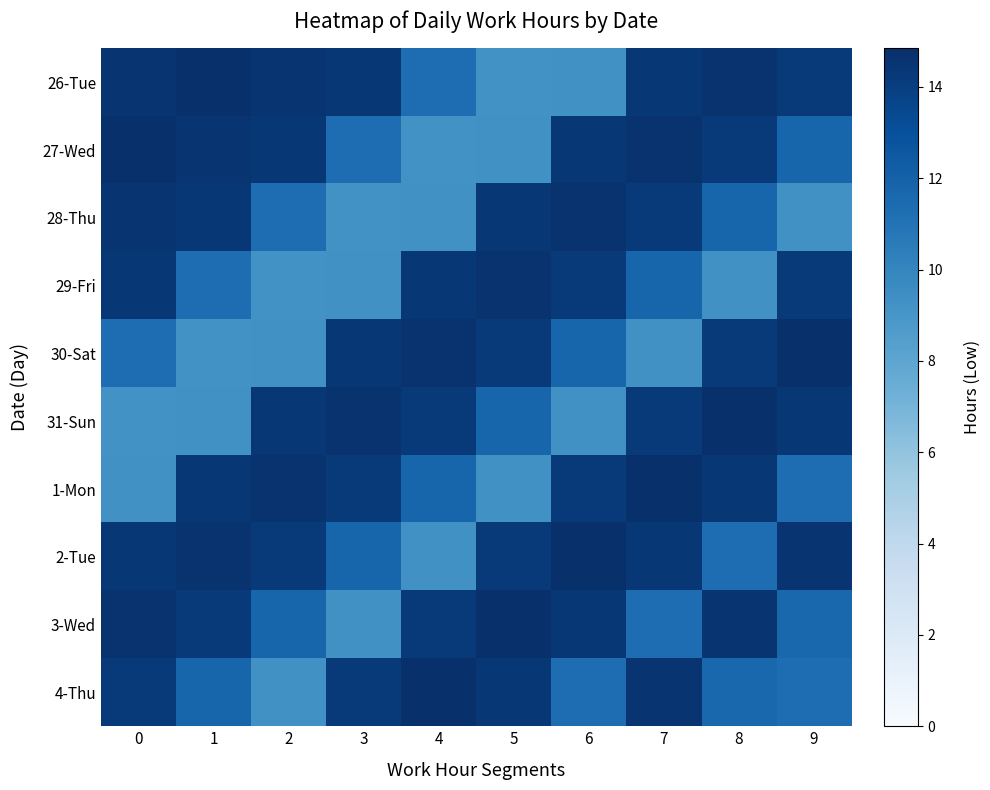

At 0, list the series in order from largest to smallest.

27-Wed, 3-Wed, 26-Tue, 28-Thu, 29-Fri, 2-Tue, 4-Thu, 30-Sat, 1-Mon, 31-Sun